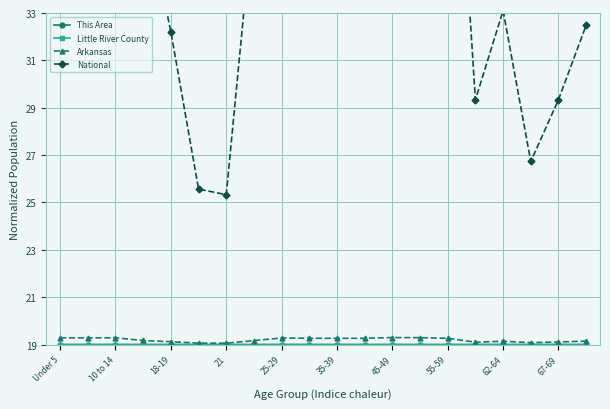

What is the highest value of the Arkansas series?

19.3